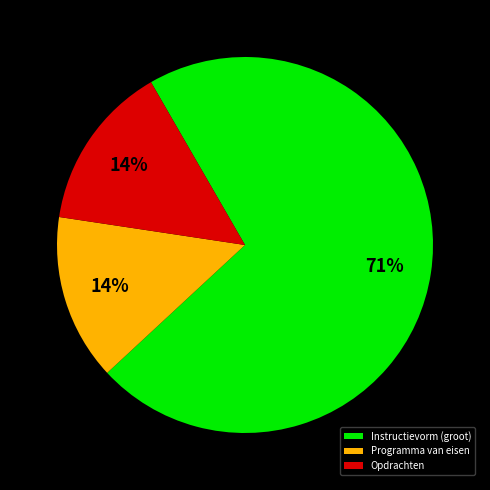

Is the sum of Opdrachten and Instructievorm (groot) greater than half?

Yes